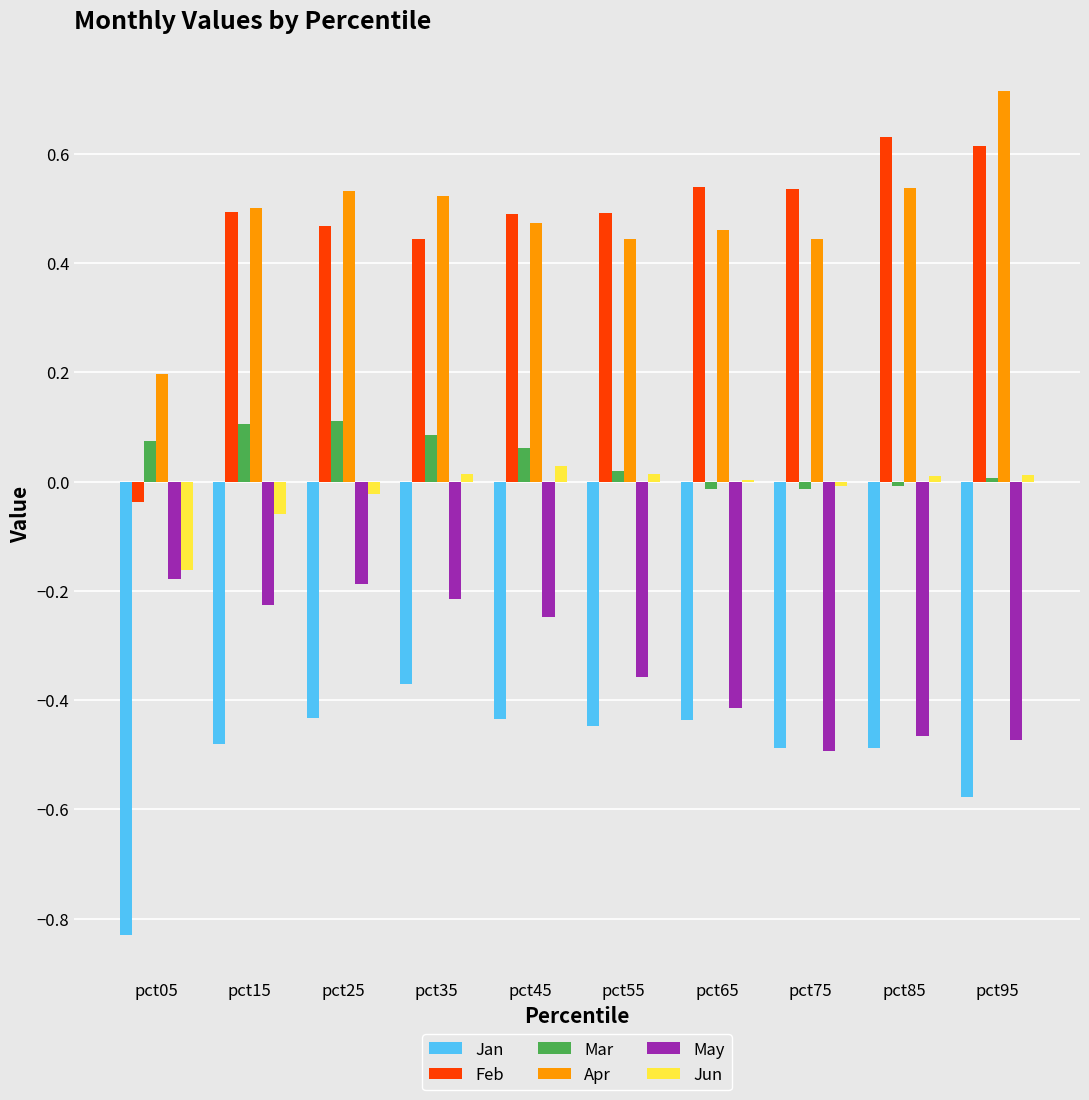

What is the sum of the Apr values at pct85 and pct55?

1.0